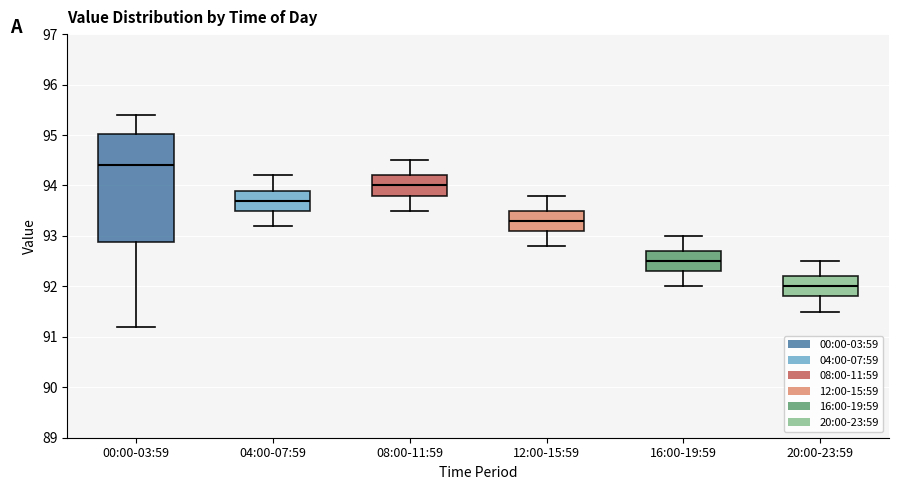

Where does the lower whisker of the box for 00:00-03:59 end on the y-axis? The values are not printed on the chart, so give them approximately, as read against the axis.

91.2